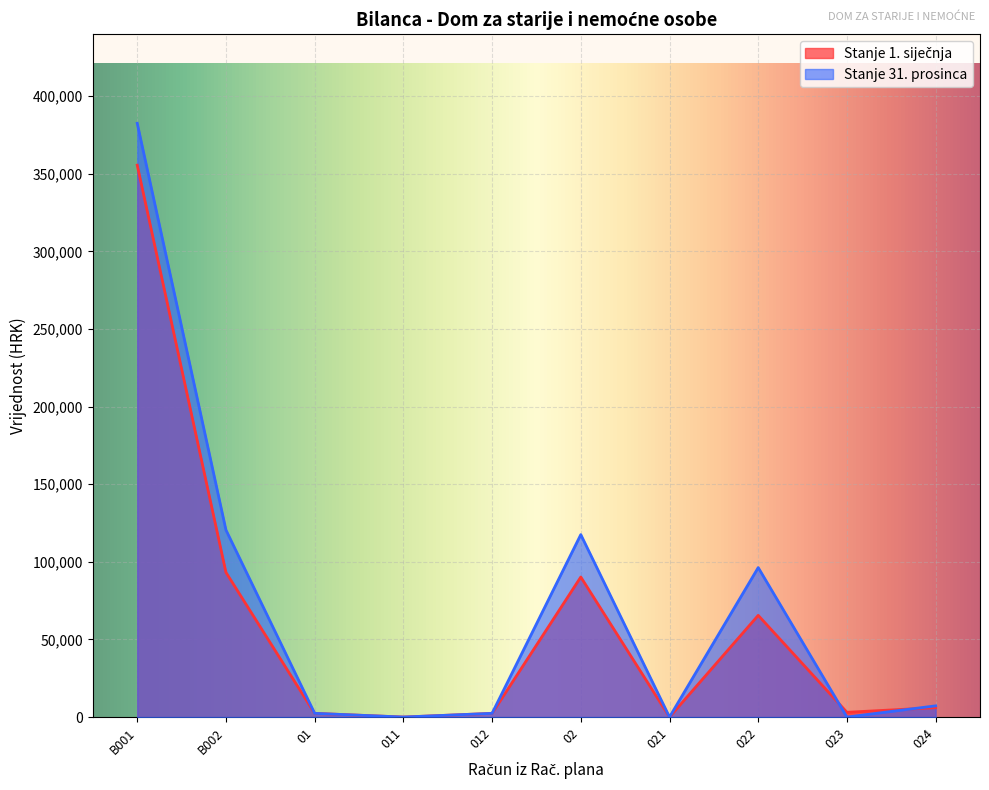

At which category does the chart reach its minimum across all series?

011